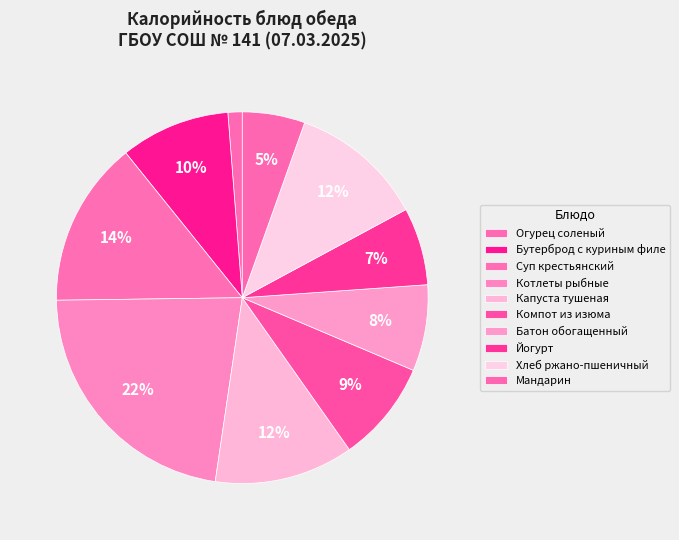

How many slices are in this pie chart?

10